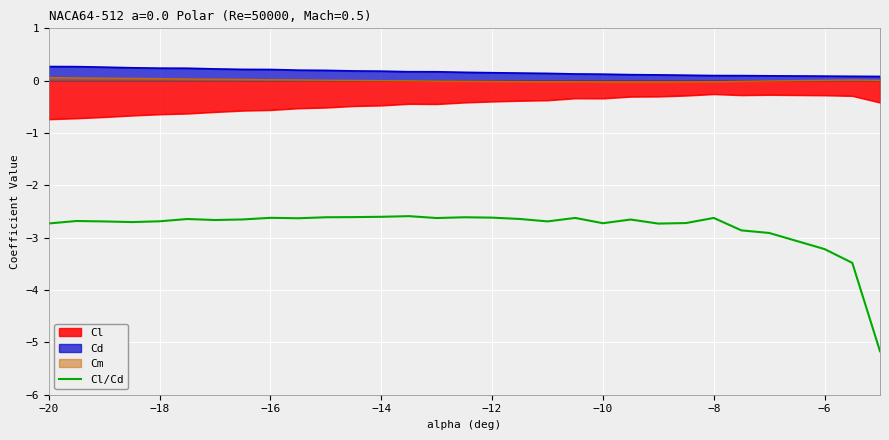

What is the difference between the maximum and minimum values in the Cl series?

0.5